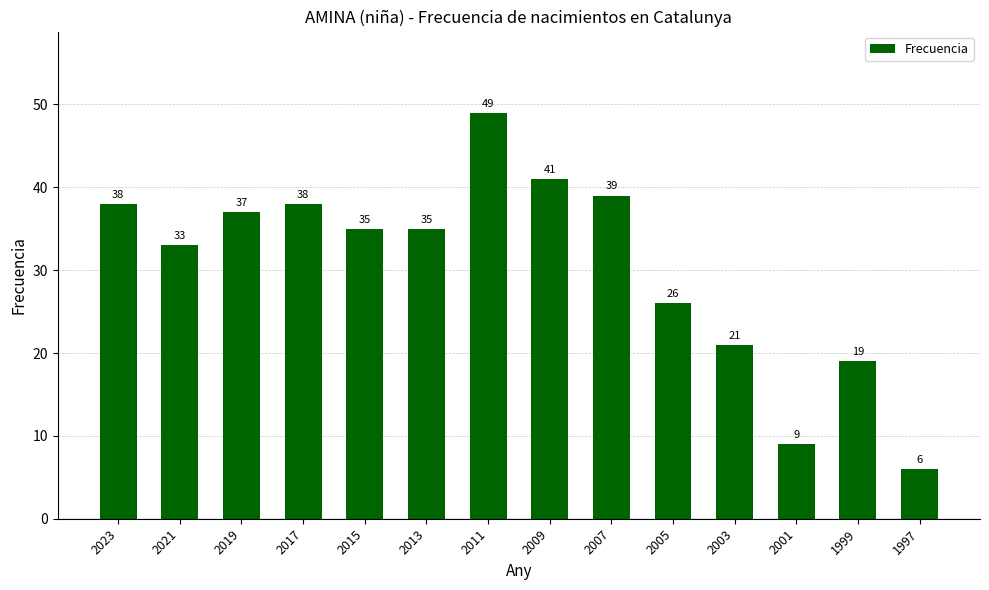

How many data points are less than 35?

6